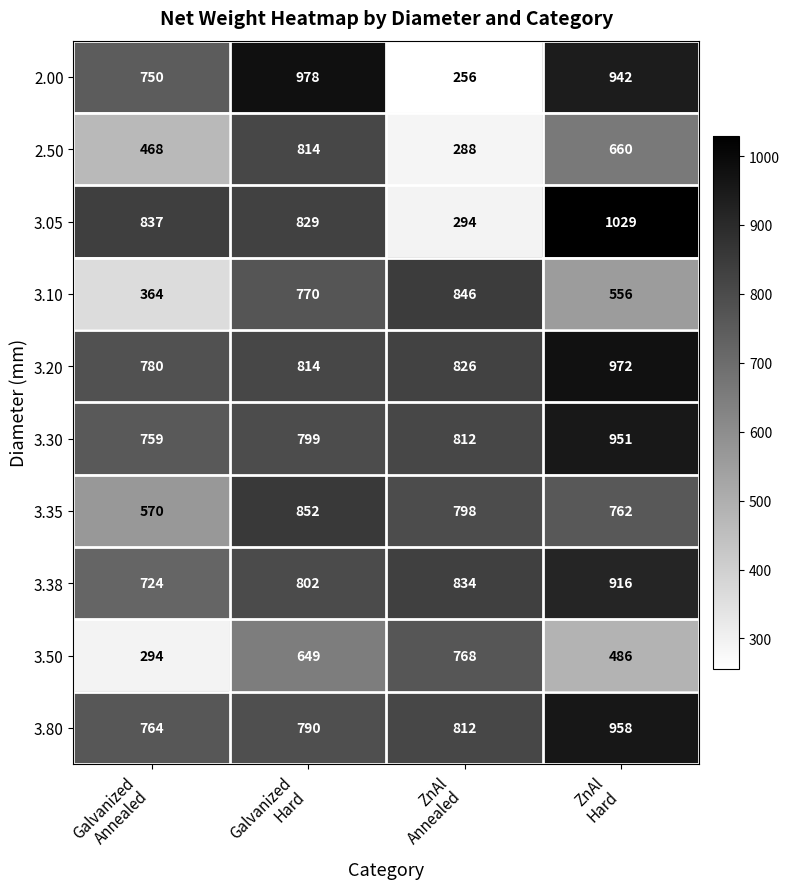

What is the difference between the maximum and second lowest values in the 3.50 series?

282